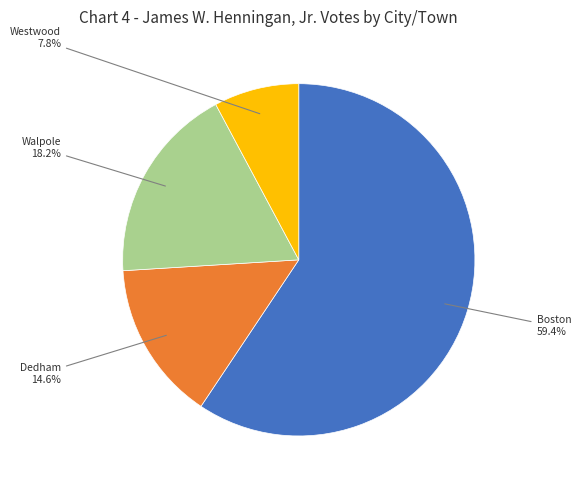

Is there a majority slice in this chart?

Yes